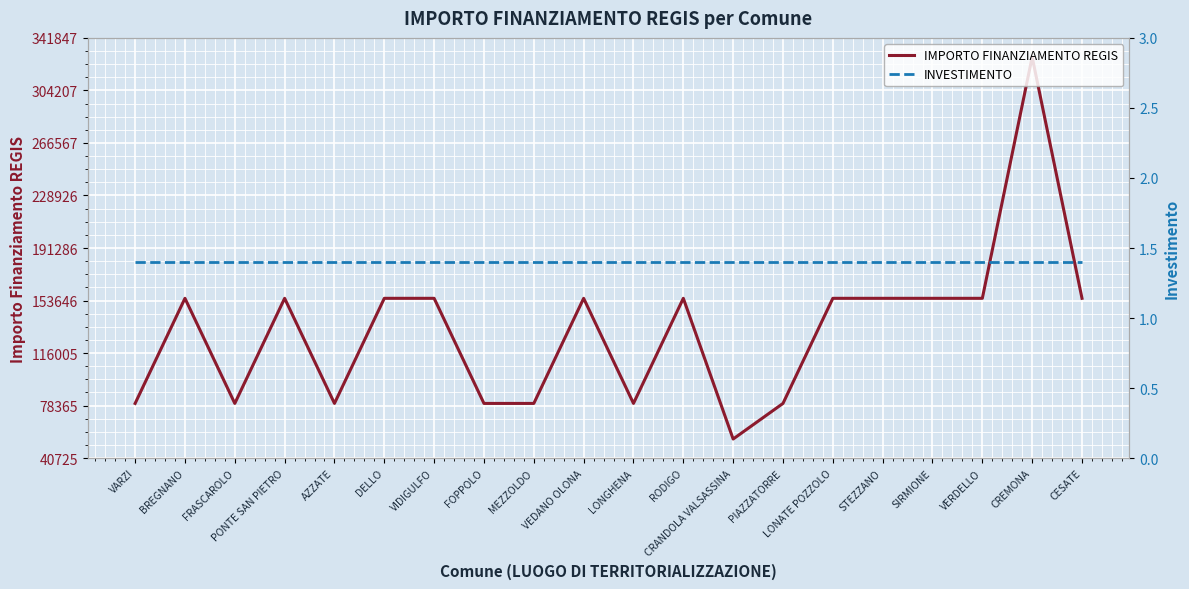

The value of INVESTIMENTO at STEZZANO is 0.6. True or false?

False